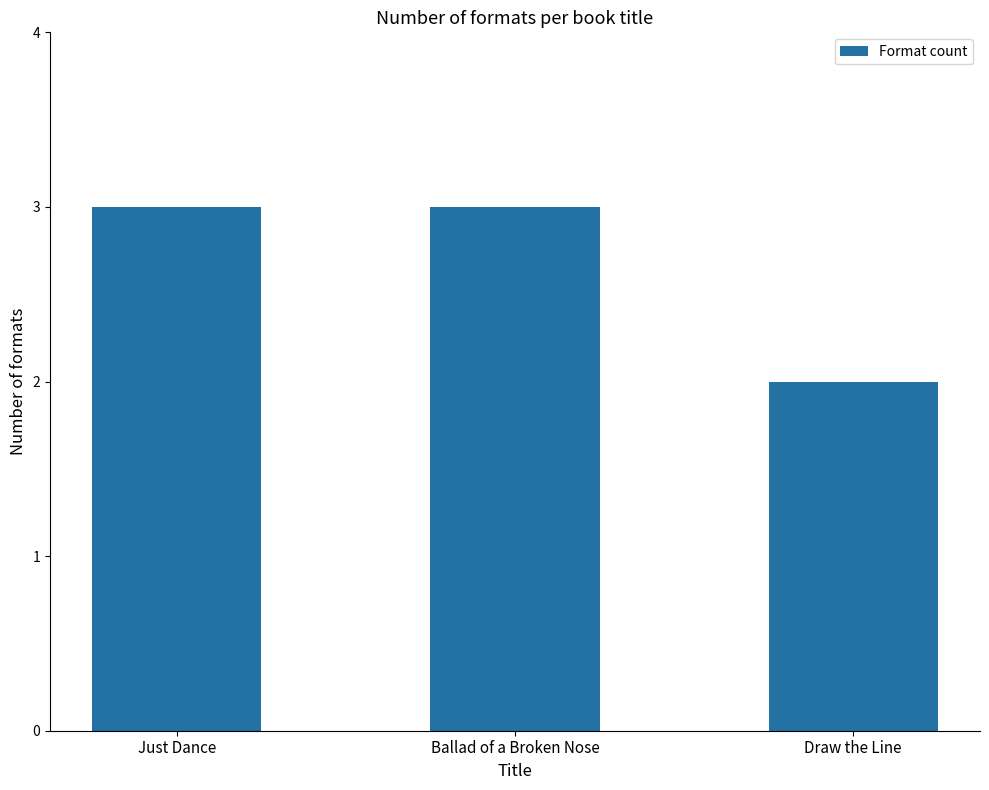

How many bars are there in total?

3